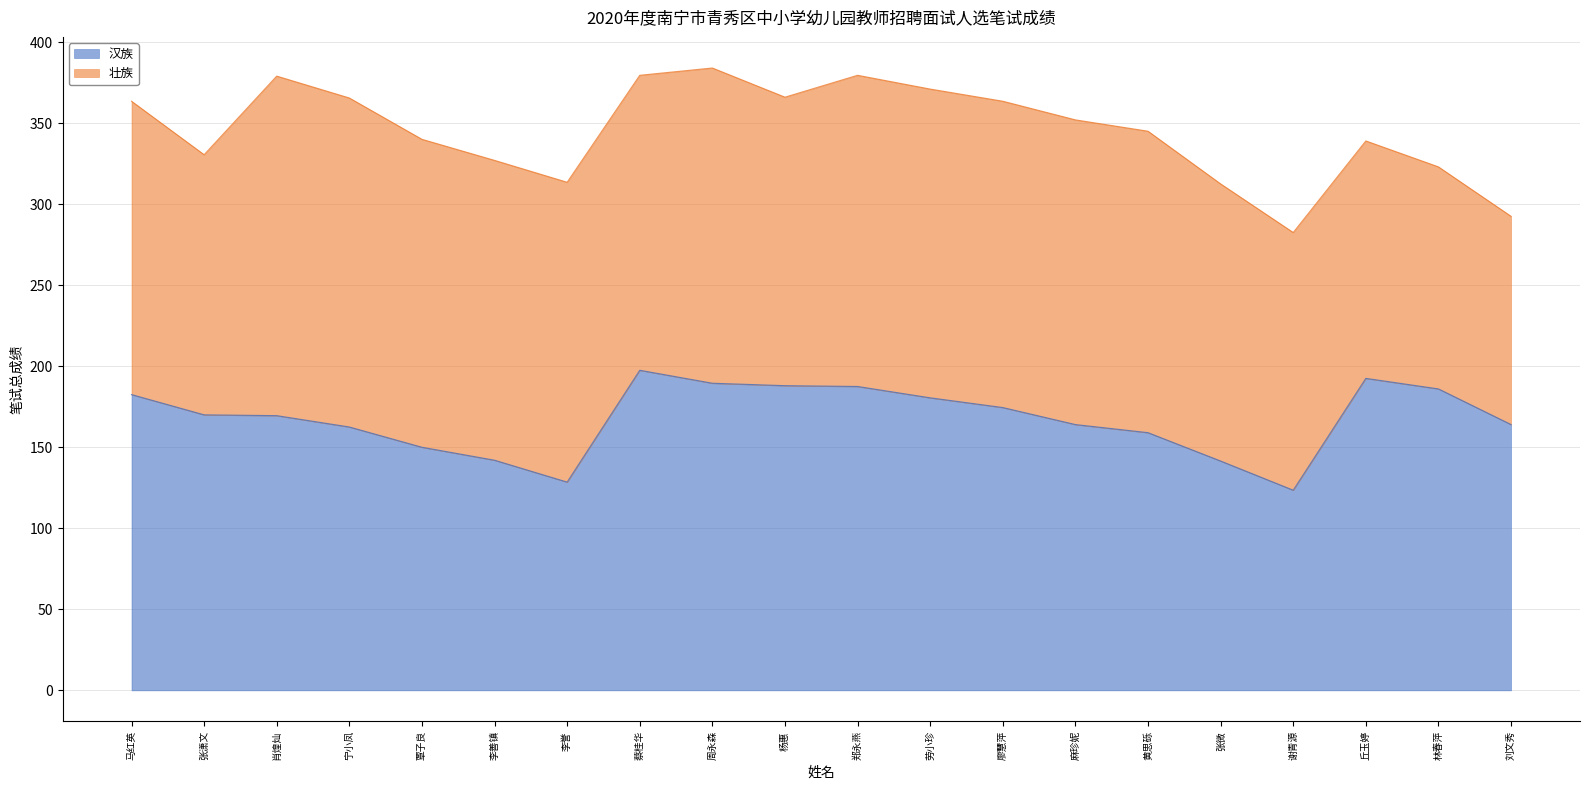

What is the greatest value displayed?

197.5